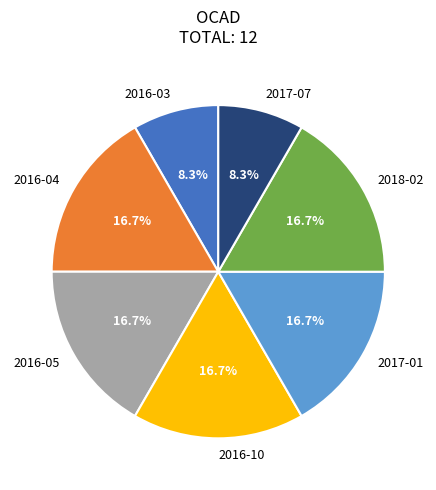

To the nearest percent, what percentage of the pie is 2018-02?

17%